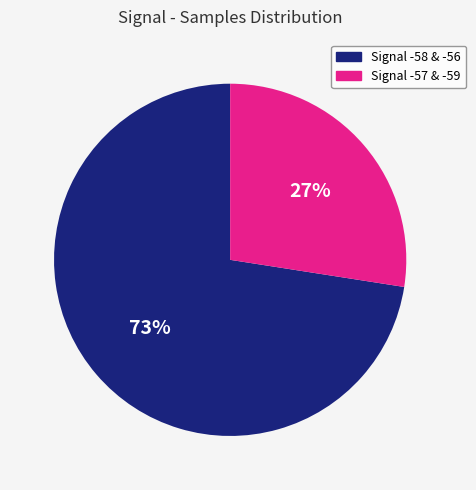

Do Signal -58 & -56 and Signal -57 & -59 together represent more than half of the pie?

Yes